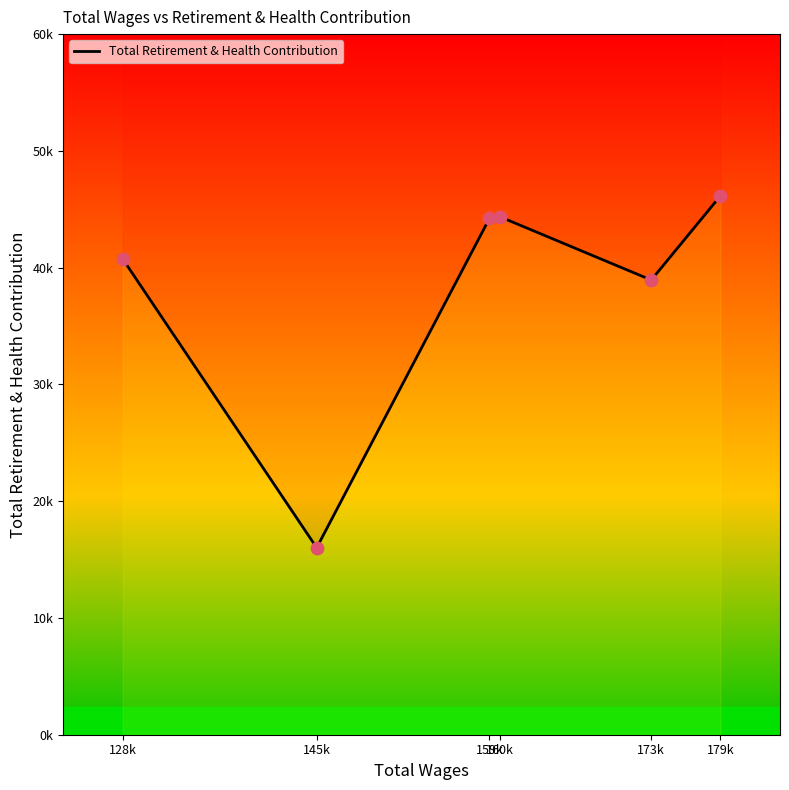

What is the change in value from 145k to 179k?

+30598